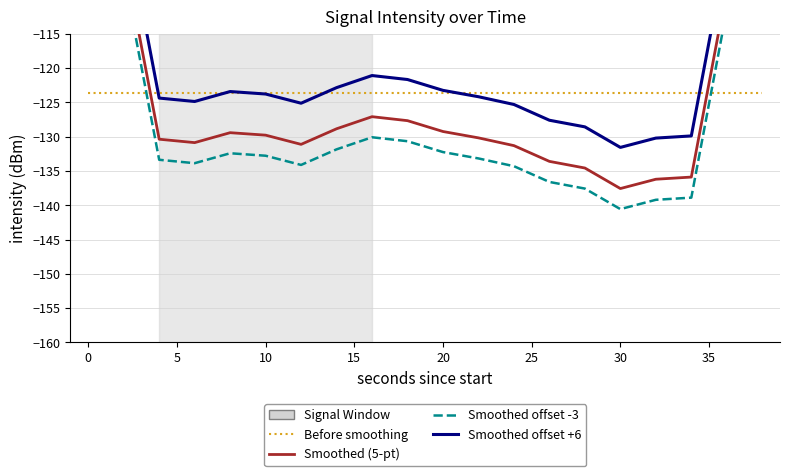

Which series ends up on top after the final intersection of Smoothed offset +6 and Before smoothing?

Smoothed offset +6